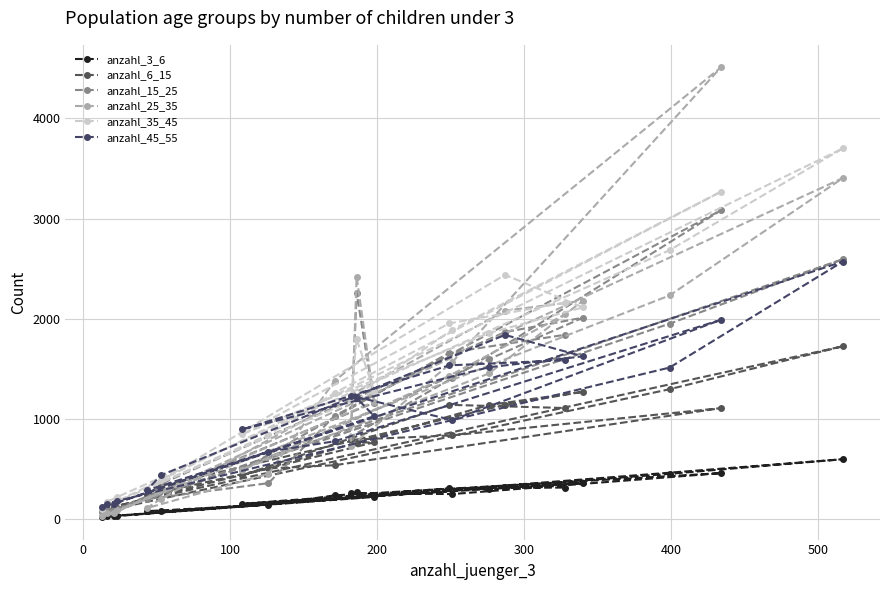

What is the sum of all anzahl_35_45 values?

30618